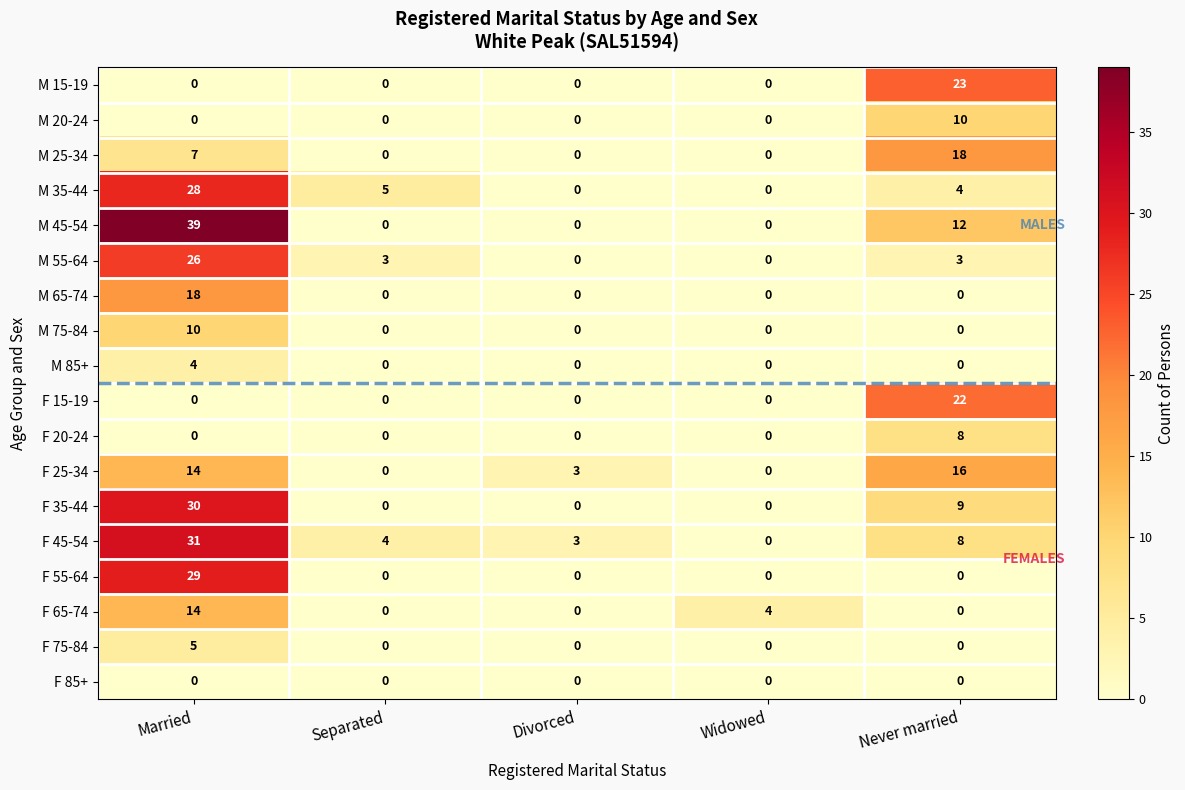

Which series has the largest total across all categories?

M 45-54